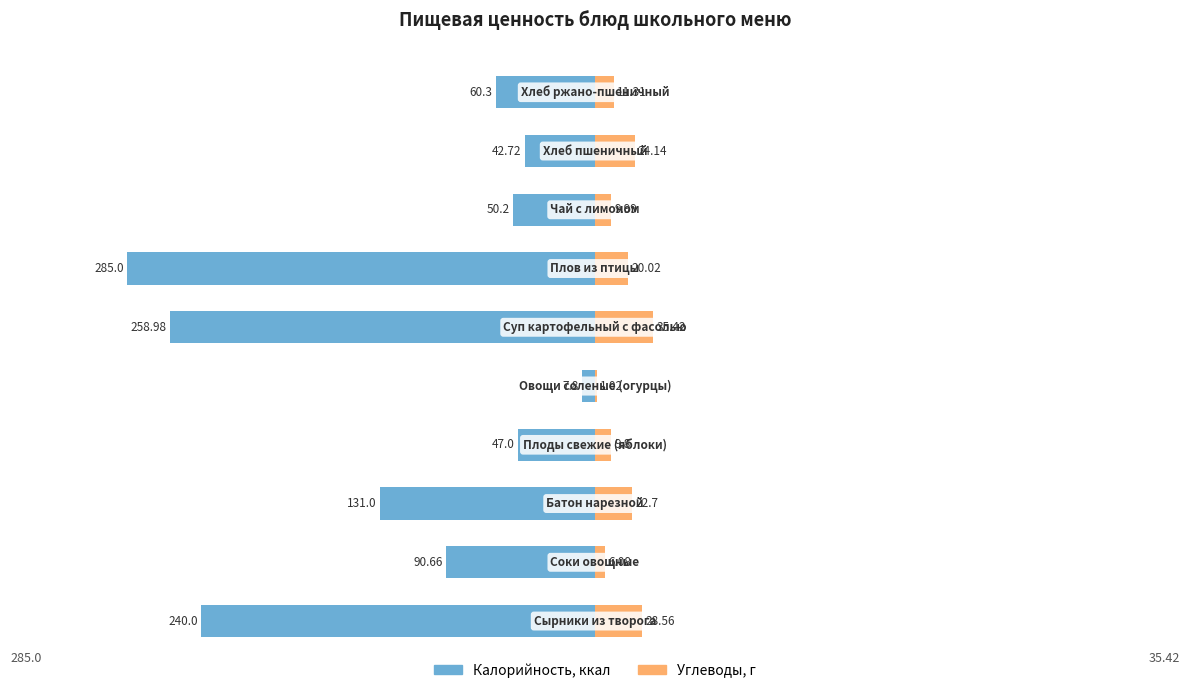

Is the value of Калорийность at 400 greater than the value of Углеводы at −300?

No